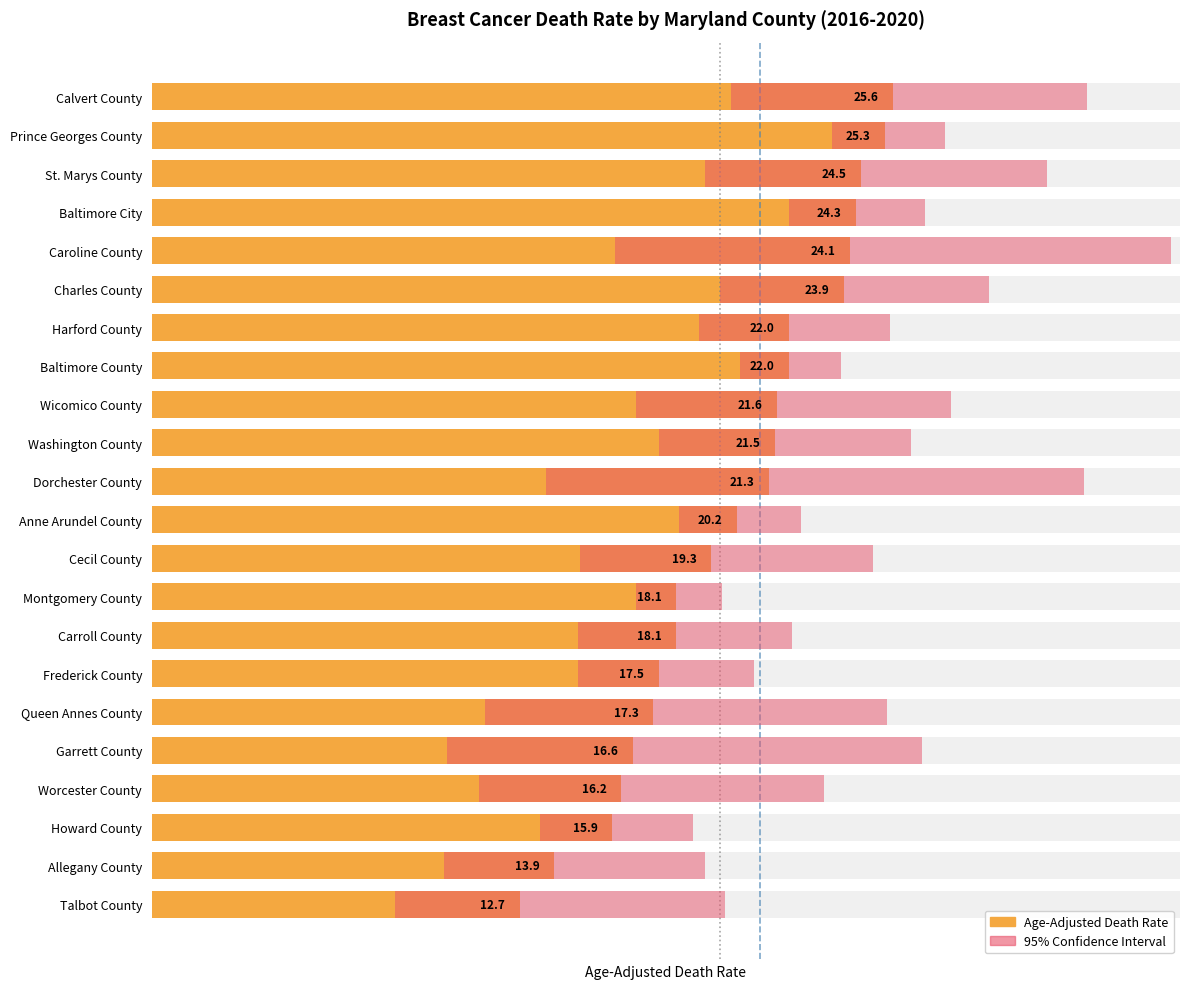

What is the minimum value for Lower CI?

8.4